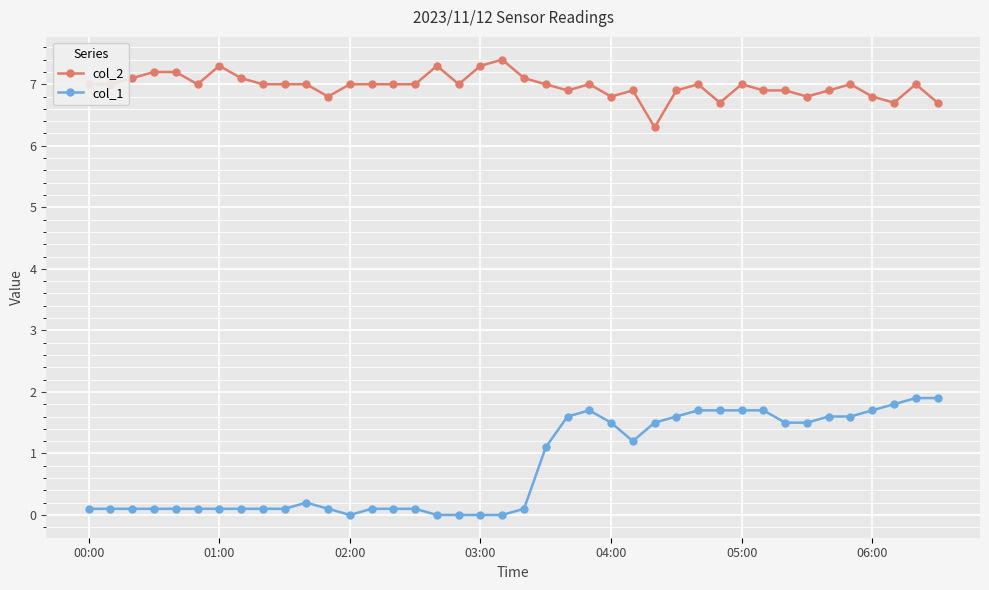

True or false: col_2 has more than 0 points higher than both neighbors.

True